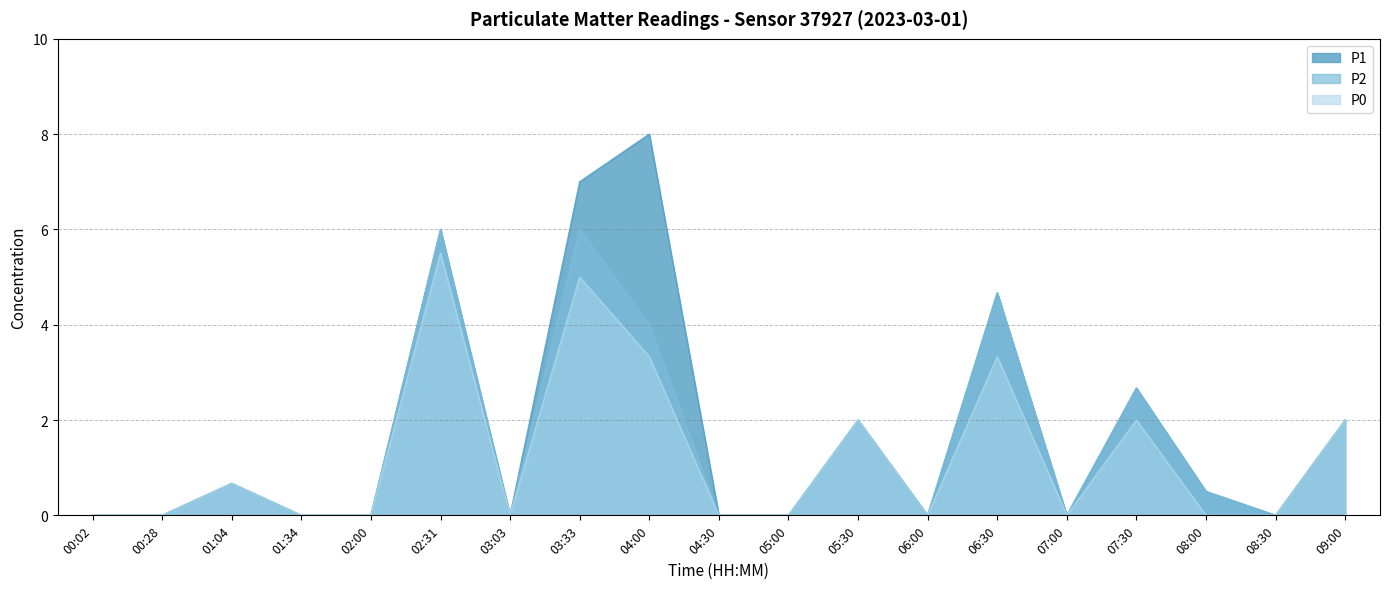

How many data points in P2 are above 0?

9